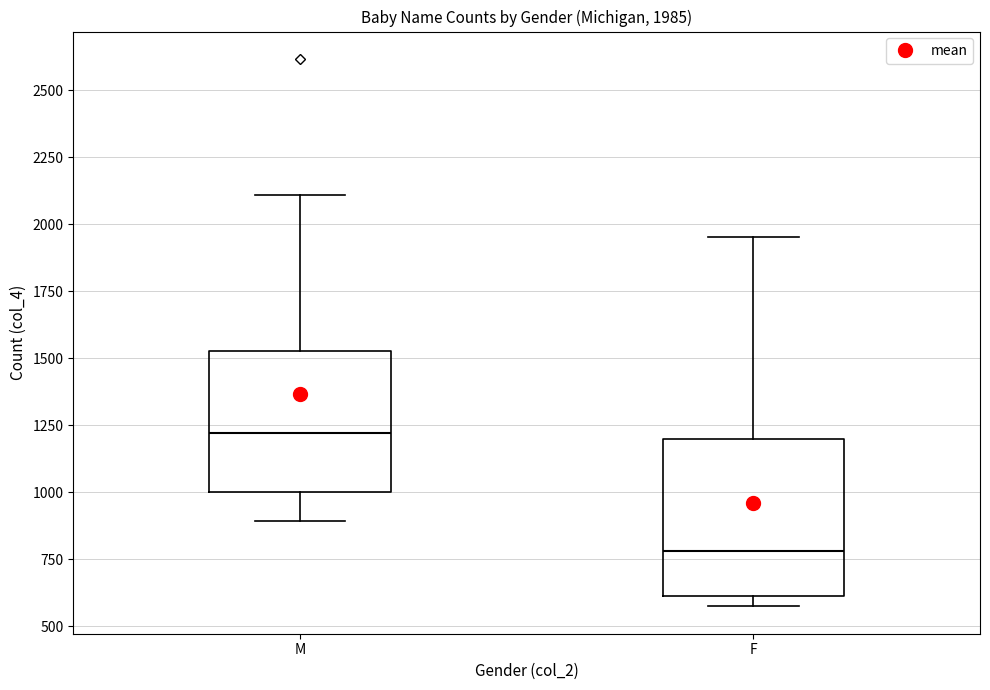

Which box is the tallest, from its lower edge to its upper edge?

F